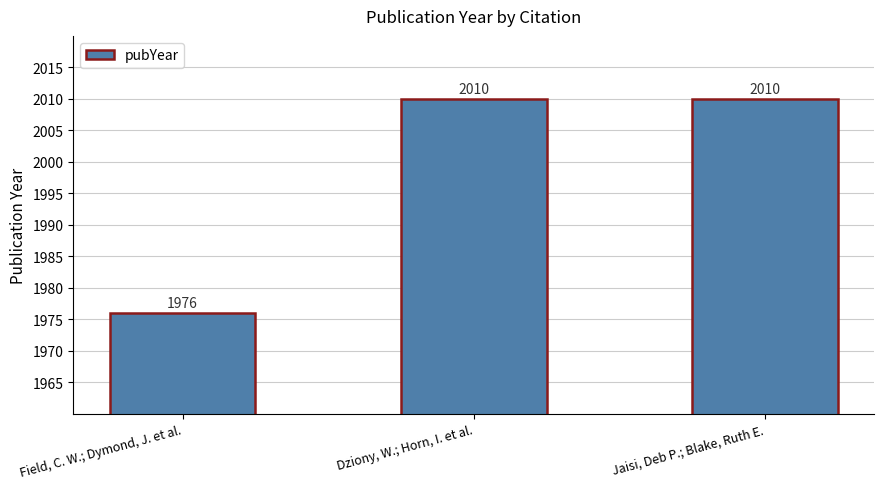

True or false: the data shows 1976 at Field, C. W.; Dymond, J. et al..

True